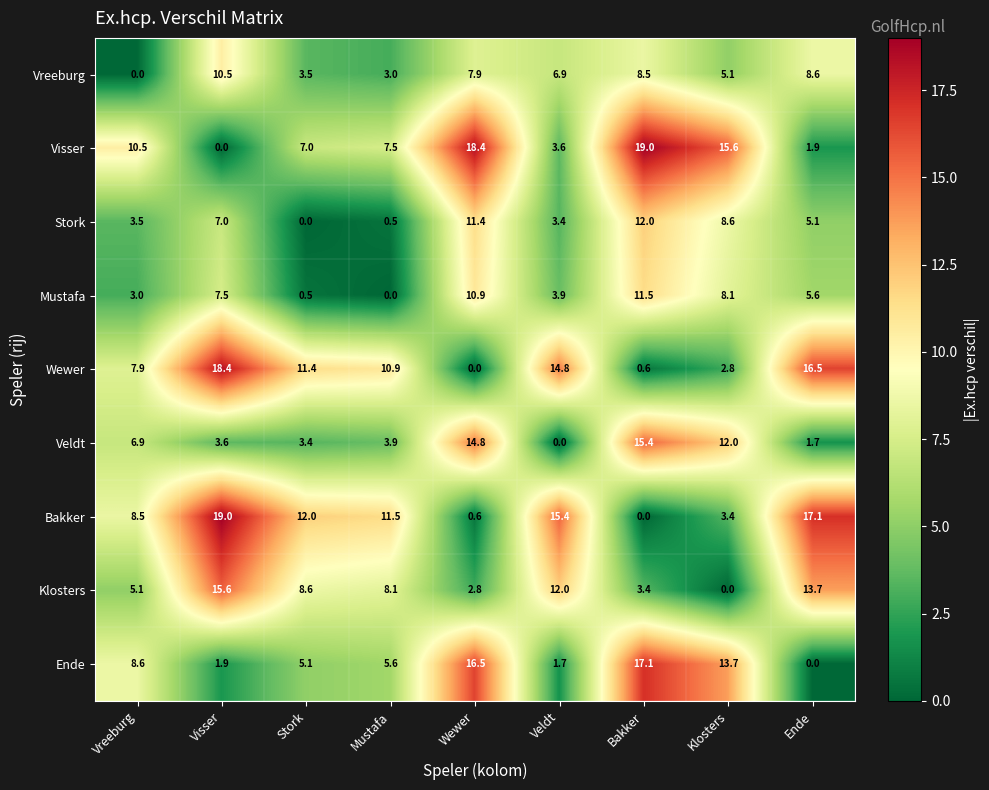

What is the difference between the highest and lowest values at Mustafa?

11.5